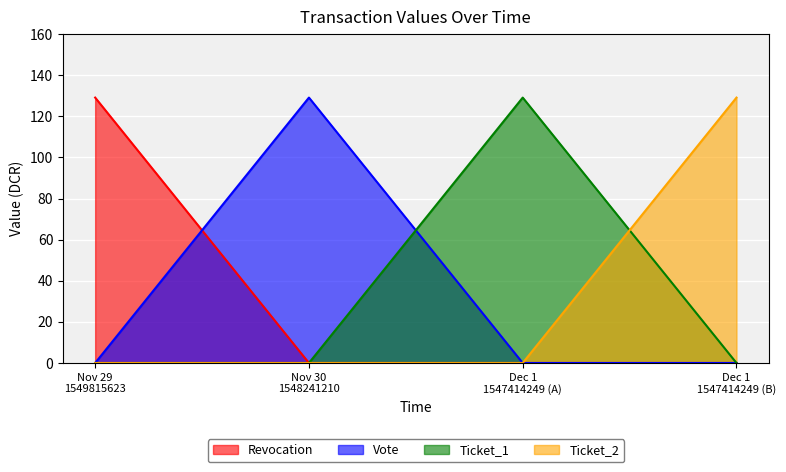

How many lines are shown in the chart?

4